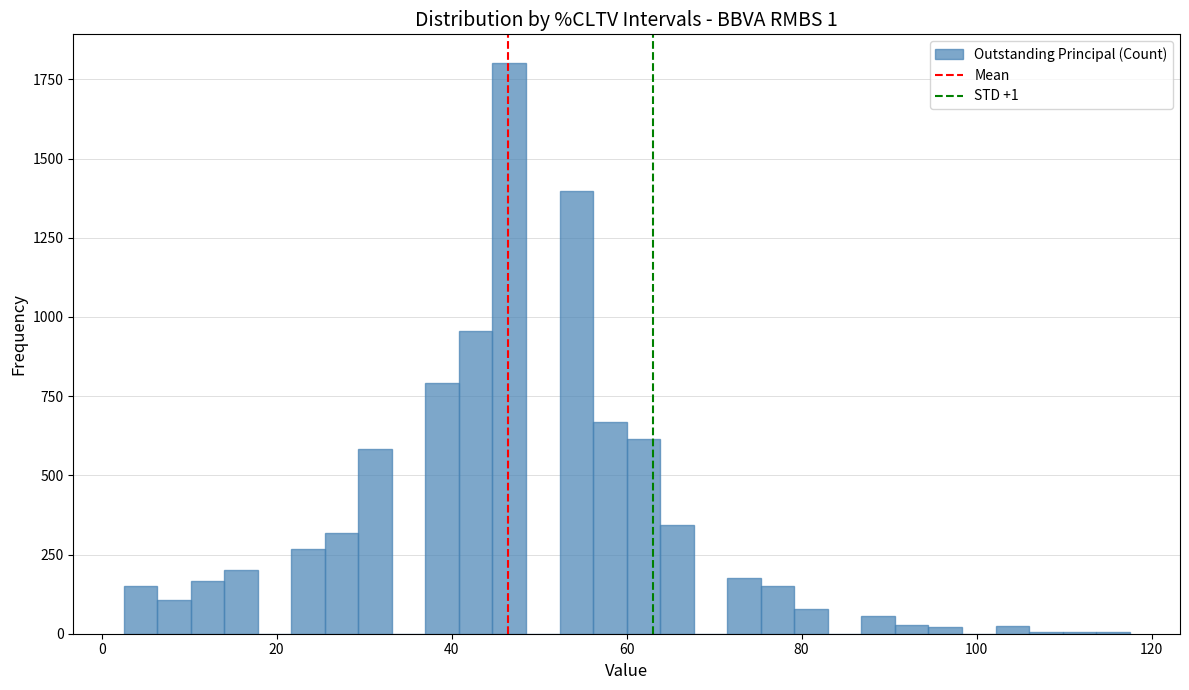

Read against the x-axis, roughly where is the centre of the tallest bar?

46